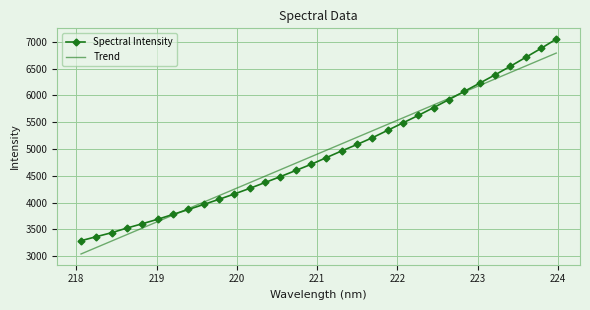

What is the smallest value displayed?

3288.7